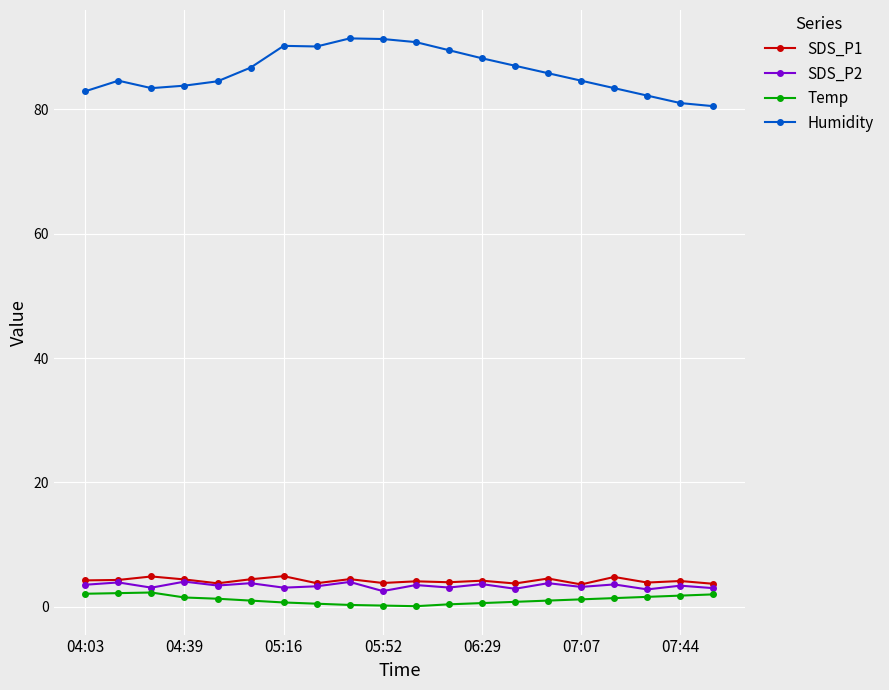

What is the value of the Humidity point at the 3rd from the left?

83.4